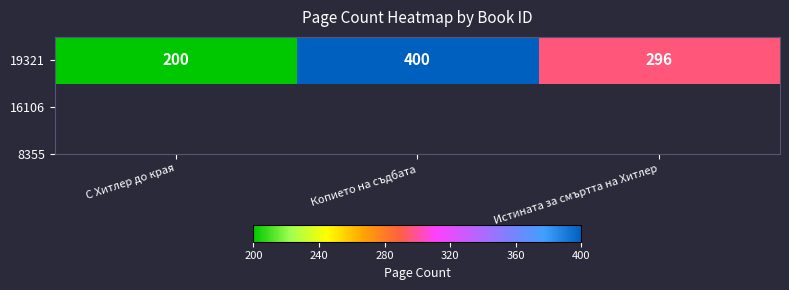

What is the minimum value shown in the chart?

200